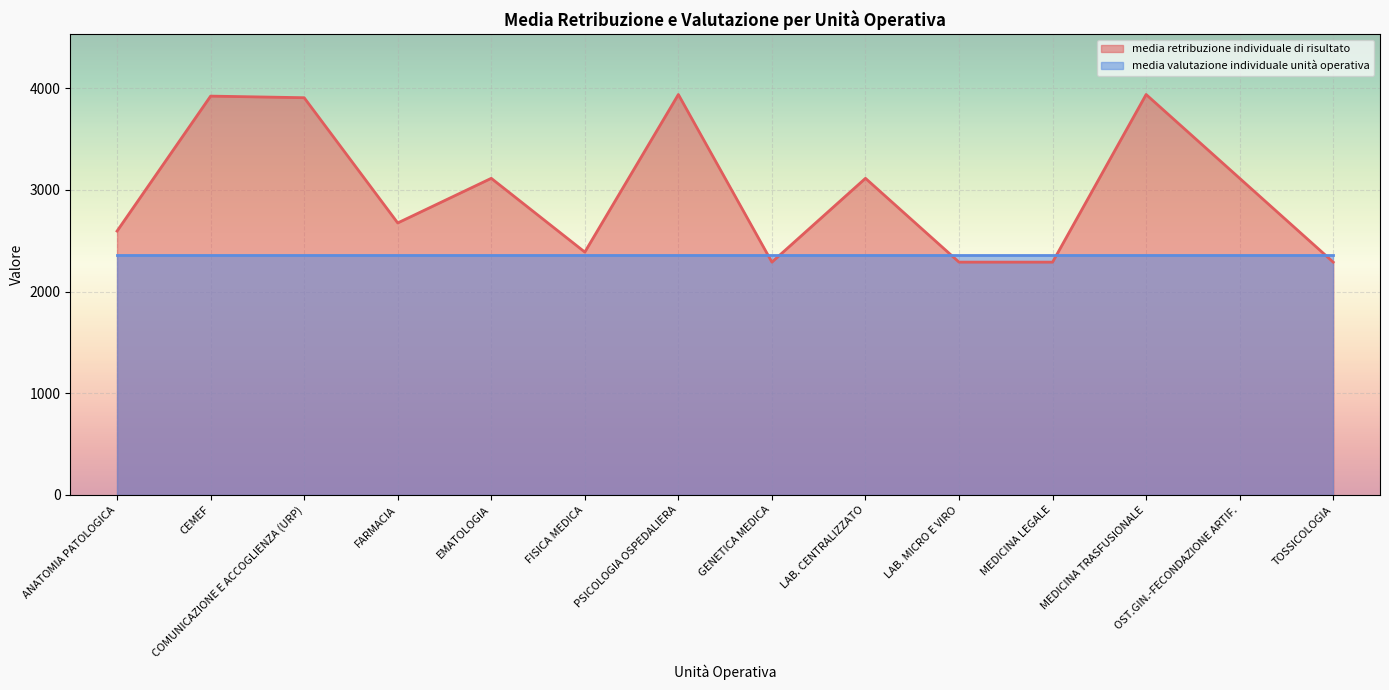

Where does the data first go above 3114?

CEMEF